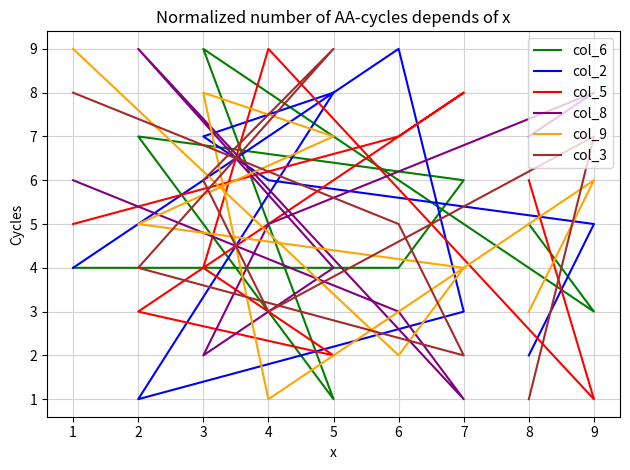

How many data points in col_8 are less than 5?

4